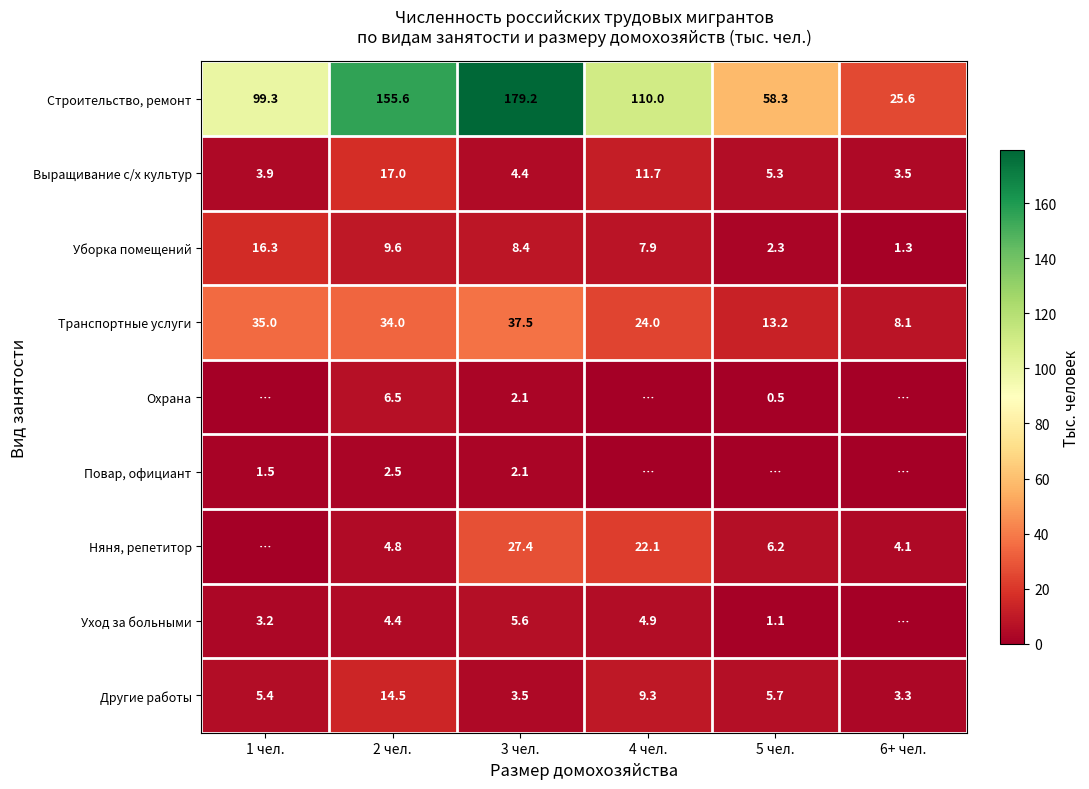

Where is Выращивание с/х культур nearest to the value 10?

4 чел.